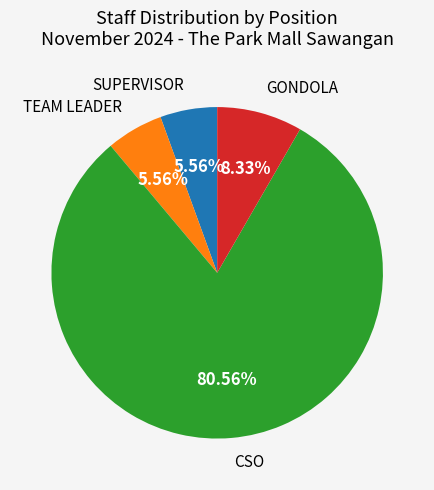

To the nearest percent, what percentage of the pie is SUPERVISOR?

6%